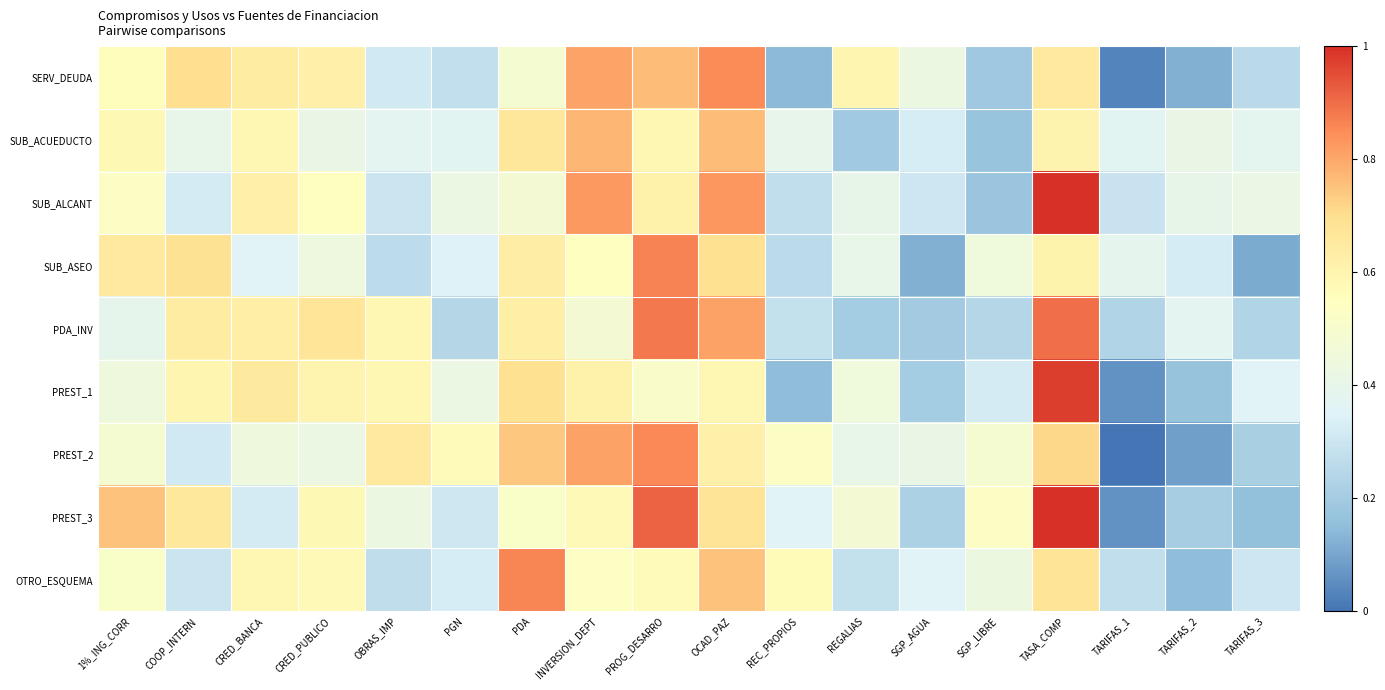

Reading right to left, list all the values displayed in this chart.

SERV_DEUDA: TARIFAS_3=0.3	TARIFAS_2=0.1	TARIFAS_1=0.0	TASA_COMP=0.7	SGP_LIBRE=0.2	SGP_AGUA=0.4	REGALIAS=0.6	REC_PROPIOS=0.1	OCAD_PAZ=0.8	PROG_DESARRO=0.8	INVERSION_DEPT=0.8	PDA=0.5	PGN=0.3	OBRAS_IMP=0.3	CRED_PUBLICO=0.6	CRED_BANCA=0.6	COOP_INTERN=0.7	1%_ING_CORR=0.6
SUB_ACUEDUCTO: TARIFAS_3=0.4	TARIFAS_2=0.4	TARIFAS_1=0.4	TASA_COMP=0.6	SGP_LIBRE=0.2	SGP_AGUA=0.3	REGALIAS=0.2	REC_PROPIOS=0.4	OCAD_PAZ=0.8	PROG_DESARRO=0.6	INVERSION_DEPT=0.8	PDA=0.7	PGN=0.4	OBRAS_IMP=0.4	CRED_PUBLICO=0.4	CRED_BANCA=0.6	COOP_INTERN=0.4	1%_ING_CORR=0.6
SUB_ALCANT: TARIFAS_3=0.4	TARIFAS_2=0.4	TARIFAS_1=0.3	TASA_COMP=1.0	SGP_LIBRE=0.2	SGP_AGUA=0.3	REGALIAS=0.4	REC_PROPIOS=0.3	OCAD_PAZ=0.8	PROG_DESARRO=0.6	INVERSION_DEPT=0.8	PDA=0.5	PGN=0.4	OBRAS_IMP=0.3	CRED_PUBLICO=0.5	CRED_BANCA=0.6	COOP_INTERN=0.3	1%_ING_CORR=0.5
SUB_ASEO: TARIFAS_3=0.1	TARIFAS_2=0.3	TARIFAS_1=0.4	TASA_COMP=0.6	SGP_LIBRE=0.5	SGP_AGUA=0.1	REGALIAS=0.4	REC_PROPIOS=0.3	OCAD_PAZ=0.7	PROG_DESARRO=0.9	INVERSION_DEPT=0.5	PDA=0.6	PGN=0.4	OBRAS_IMP=0.3	CRED_PUBLICO=0.4	CRED_BANCA=0.4	COOP_INTERN=0.7	1%_ING_CORR=0.7
PDA_INV: TARIFAS_3=0.2	TARIFAS_2=0.4	TARIFAS_1=0.2	TASA_COMP=0.9	SGP_LIBRE=0.2	SGP_AGUA=0.2	REGALIAS=0.2	REC_PROPIOS=0.3	OCAD_PAZ=0.8	PROG_DESARRO=0.9	INVERSION_DEPT=0.5	PDA=0.6	PGN=0.2	OBRAS_IMP=0.6	CRED_PUBLICO=0.7	CRED_BANCA=0.6	COOP_INTERN=0.6	1%_ING_CORR=0.4
PREST_1: TARIFAS_3=0.4	TARIFAS_2=0.2	TARIFAS_1=0.1	TASA_COMP=1.0	SGP_LIBRE=0.3	SGP_AGUA=0.2	REGALIAS=0.5	REC_PROPIOS=0.1	OCAD_PAZ=0.6	PROG_DESARRO=0.5	INVERSION_DEPT=0.6	PDA=0.7	PGN=0.4	OBRAS_IMP=0.6	CRED_PUBLICO=0.6	CRED_BANCA=0.7	COOP_INTERN=0.6	1%_ING_CORR=0.4
PREST_2: TARIFAS_3=0.2	TARIFAS_2=0.1	TARIFAS_1=0.0	TASA_COMP=0.7	SGP_LIBRE=0.5	SGP_AGUA=0.4	REGALIAS=0.4	REC_PROPIOS=0.5	OCAD_PAZ=0.6	PROG_DESARRO=0.9	INVERSION_DEPT=0.8	PDA=0.7	PGN=0.6	OBRAS_IMP=0.7	CRED_PUBLICO=0.4	CRED_BANCA=0.4	COOP_INTERN=0.3	1%_ING_CORR=0.5
PREST_3: TARIFAS_3=0.2	TARIFAS_2=0.2	TARIFAS_1=0.1	TASA_COMP=1.0	SGP_LIBRE=0.5	SGP_AGUA=0.2	REGALIAS=0.5	REC_PROPIOS=0.4	OCAD_PAZ=0.7	PROG_DESARRO=0.9	INVERSION_DEPT=0.6	PDA=0.5	PGN=0.3	OBRAS_IMP=0.4	CRED_PUBLICO=0.6	CRED_BANCA=0.3	COOP_INTERN=0.7	1%_ING_CORR=0.8
OTRO_ESQUEMA: TARIFAS_3=0.3	TARIFAS_2=0.1	TARIFAS_1=0.3	TASA_COMP=0.7	SGP_LIBRE=0.4	SGP_AGUA=0.4	REGALIAS=0.3	REC_PROPIOS=0.6	OCAD_PAZ=0.8	PROG_DESARRO=0.6	INVERSION_DEPT=0.5	PDA=0.9	PGN=0.3	OBRAS_IMP=0.3	CRED_PUBLICO=0.6	CRED_BANCA=0.6	COOP_INTERN=0.3	1%_ING_CORR=0.5